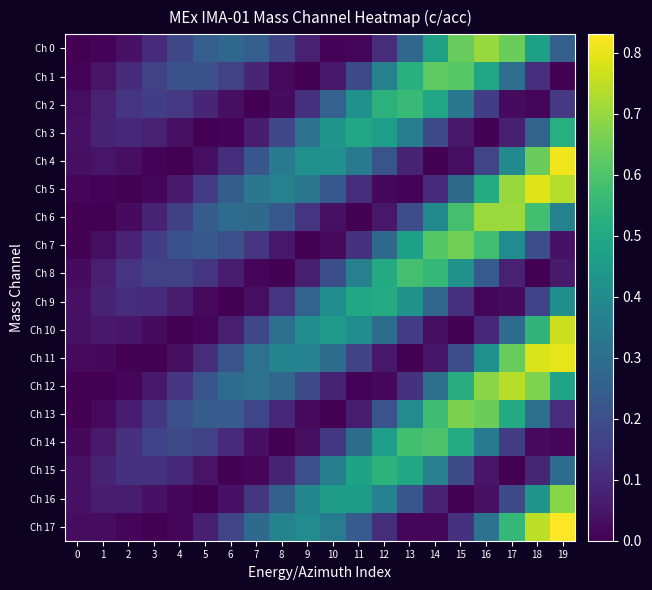

Reading left to right, what are all the values shown in this chart?

Ch 0: 0=0.0	1=0.0	2=0.0	3=0.1	4=0.2	5=0.2	6=0.3	7=0.2	8=0.2	9=0.1	10=0.0	11=0.0	12=0.1	13=0.3	14=0.5	15=0.6	16=0.7	17=0.6	18=0.5	19=0.3
Ch 1: 0=0.0	1=0.0	2=0.1	3=0.2	4=0.2	5=0.2	6=0.2	7=0.1	8=0.0	9=0.0	10=0.1	11=0.2	12=0.4	13=0.5	14=0.6	15=0.6	16=0.5	17=0.3	18=0.1	19=0.0
Ch 2: 0=0.0	1=0.1	2=0.1	3=0.1	4=0.1	5=0.1	6=0.0	7=0.0	8=0.0	9=0.1	10=0.3	11=0.4	12=0.5	13=0.6	14=0.5	15=0.3	16=0.2	17=0.0	18=0.0	19=0.1
Ch 3: 0=0.0	1=0.1	2=0.1	3=0.1	4=0.0	5=0.0	6=0.0	7=0.1	8=0.2	9=0.3	10=0.4	11=0.5	12=0.5	13=0.3	14=0.2	15=0.1	16=0.0	17=0.1	18=0.3	19=0.5
Ch 4: 0=0.0	1=0.0	2=0.0	3=0.0	4=0.0	5=0.0	6=0.1	7=0.2	8=0.3	9=0.4	10=0.4	11=0.3	12=0.2	13=0.1	14=0.0	15=0.0	16=0.2	17=0.4	18=0.6	19=0.8
Ch 5: 0=0.0	1=0.0	2=0.0	3=0.0	4=0.1	5=0.1	6=0.2	7=0.3	8=0.4	9=0.3	10=0.2	11=0.1	12=0.0	13=0.0	14=0.1	15=0.3	16=0.5	17=0.7	18=0.8	19=0.7
Ch 6: 0=0.0	1=0.0	2=0.0	3=0.1	4=0.2	5=0.2	6=0.3	7=0.3	8=0.2	9=0.1	10=0.0	11=0.0	12=0.1	13=0.2	14=0.4	15=0.6	16=0.7	17=0.7	18=0.6	19=0.4
Ch 7: 0=0.0	1=0.0	2=0.1	3=0.2	4=0.2	5=0.2	6=0.2	7=0.1	8=0.1	9=0.0	10=0.0	11=0.1	12=0.3	13=0.5	14=0.6	15=0.7	16=0.6	17=0.4	18=0.2	19=0.0
Ch 8: 0=0.0	1=0.1	2=0.1	3=0.2	4=0.2	5=0.1	6=0.1	7=0.0	8=0.0	9=0.1	10=0.2	11=0.4	12=0.5	13=0.6	14=0.6	15=0.4	16=0.2	17=0.1	18=0.0	19=0.1
Ch 9: 0=0.0	1=0.1	2=0.1	3=0.1	4=0.1	5=0.0	6=0.0	7=0.0	8=0.1	9=0.3	10=0.4	11=0.5	12=0.5	13=0.4	14=0.3	15=0.1	16=0.0	17=0.0	18=0.2	19=0.4
Ch 10: 0=0.0	1=0.1	2=0.0	3=0.0	4=0.0	5=0.0	6=0.1	7=0.2	8=0.3	9=0.4	10=0.4	11=0.4	12=0.3	13=0.1	14=0.0	15=0.0	16=0.1	17=0.3	18=0.5	19=0.8
Ch 11: 0=0.0	1=0.0	2=0.0	3=0.0	4=0.0	5=0.1	6=0.2	7=0.3	8=0.4	9=0.4	10=0.3	11=0.2	12=0.1	13=0.0	14=0.0	15=0.2	16=0.4	17=0.6	18=0.8	19=0.8
Ch 12: 0=0.0	1=0.0	2=0.0	3=0.1	4=0.1	5=0.2	6=0.3	7=0.3	8=0.3	9=0.2	10=0.1	11=0.0	12=0.0	13=0.1	14=0.3	15=0.5	16=0.7	17=0.7	18=0.7	19=0.5
Ch 13: 0=0.0	1=0.0	2=0.1	3=0.1	4=0.2	5=0.2	6=0.2	7=0.2	8=0.1	9=0.0	10=0.0	11=0.1	12=0.2	13=0.4	14=0.6	15=0.7	16=0.6	17=0.5	18=0.3	19=0.1
Ch 14: 0=0.0	1=0.1	2=0.1	3=0.2	4=0.2	5=0.2	6=0.1	7=0.0	8=0.0	9=0.0	10=0.1	11=0.3	12=0.5	13=0.6	14=0.6	15=0.5	16=0.3	17=0.2	18=0.0	19=0.0
Ch 15: 0=0.0	1=0.1	2=0.1	3=0.1	4=0.1	5=0.0	6=0.0	7=0.0	8=0.1	9=0.2	10=0.4	11=0.5	12=0.5	13=0.5	14=0.4	15=0.2	16=0.0	17=0.0	18=0.1	19=0.3
Ch 16: 0=0.0	1=0.1	2=0.1	3=0.0	4=0.0	5=0.0	6=0.0	7=0.1	8=0.3	9=0.4	10=0.5	11=0.5	12=0.4	13=0.2	14=0.1	15=0.0	16=0.0	17=0.2	18=0.4	19=0.7
Ch 17: 0=0.0	1=0.0	2=0.0	3=0.0	4=0.0	5=0.1	6=0.2	7=0.3	8=0.4	9=0.4	10=0.4	11=0.2	12=0.1	13=0.0	14=0.0	15=0.1	16=0.3	17=0.6	18=0.7	19=0.8